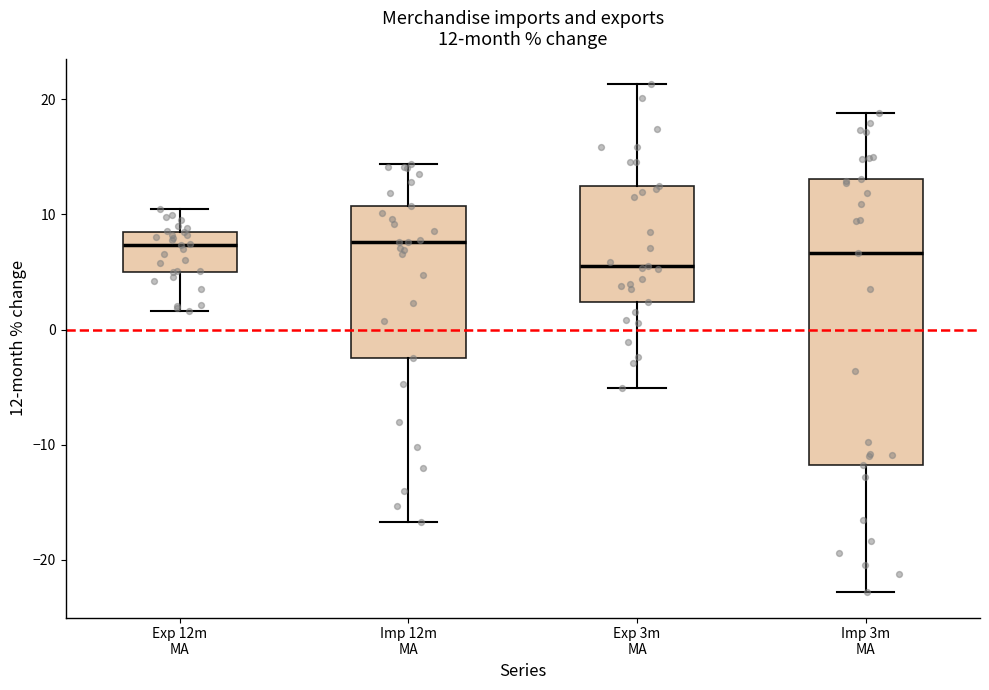

Which box's median line is the lowest?

Exp 3m MA